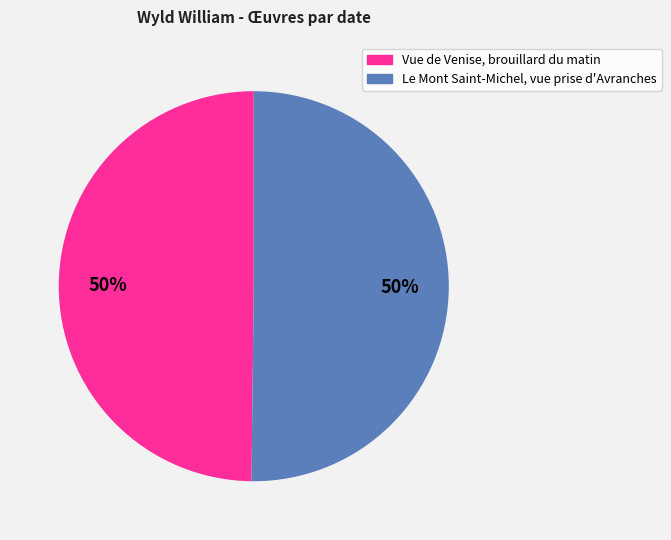

To the nearest percent, what is the average slice percentage?

50%